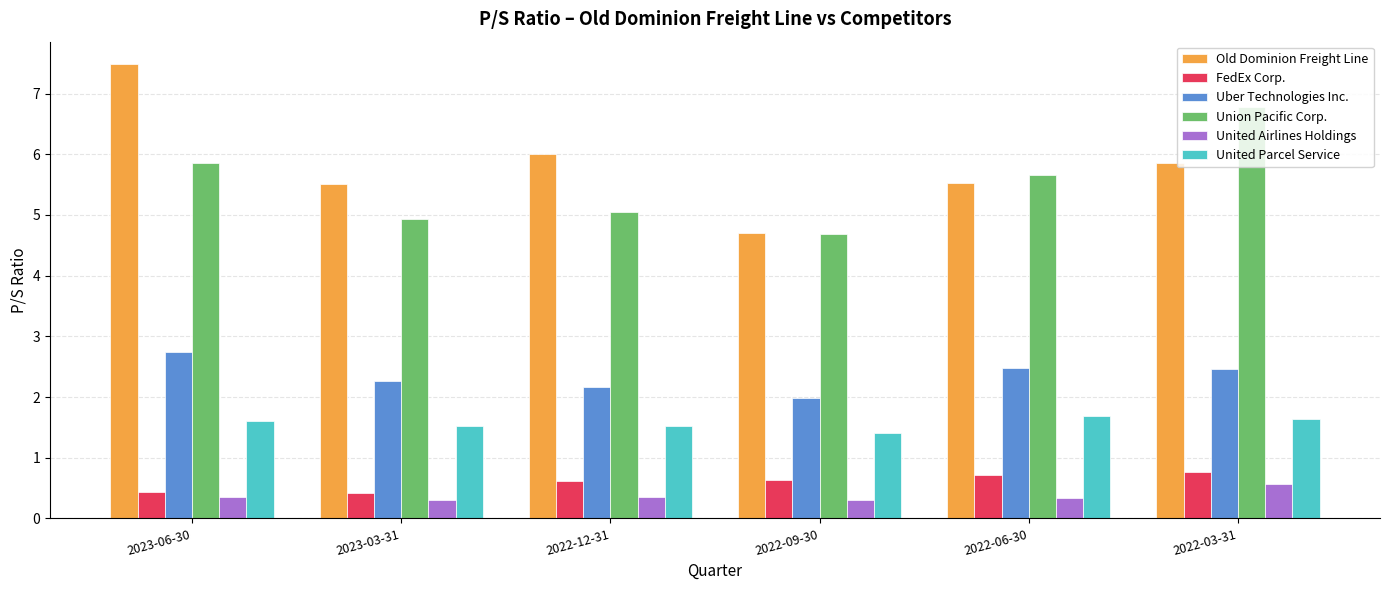

What are all the series names shown in the legend?

Old Dominion Freight Line, FedEx Corp., Uber Technologies Inc., Union Pacific Corp., United Airlines Holdings, United Parcel Service